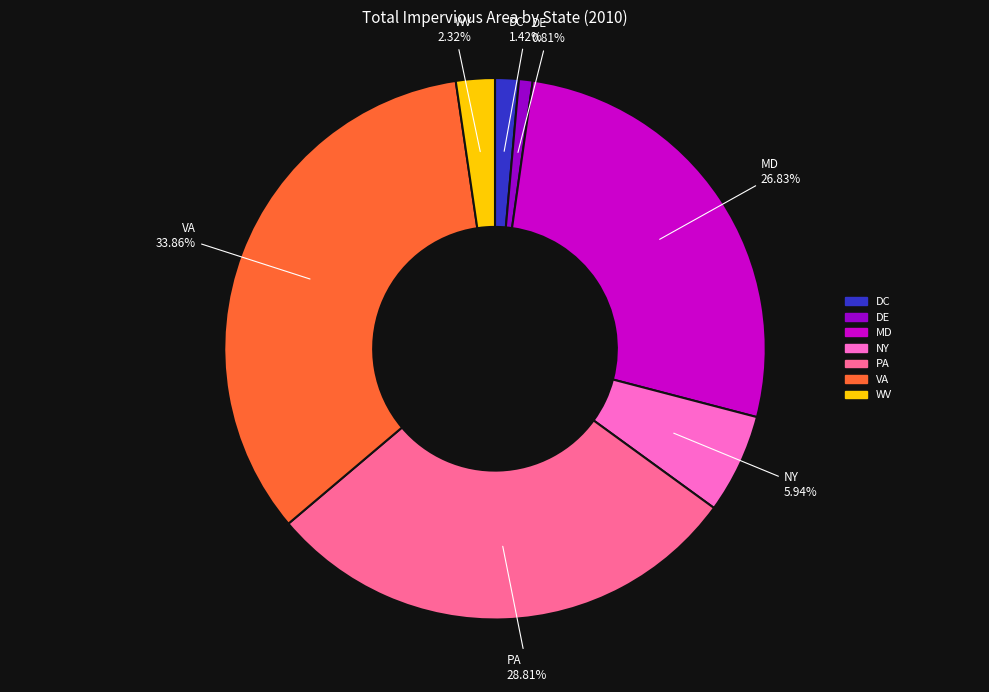

To the nearest percent, what is the difference between the largest and smallest slice percentages?

33%